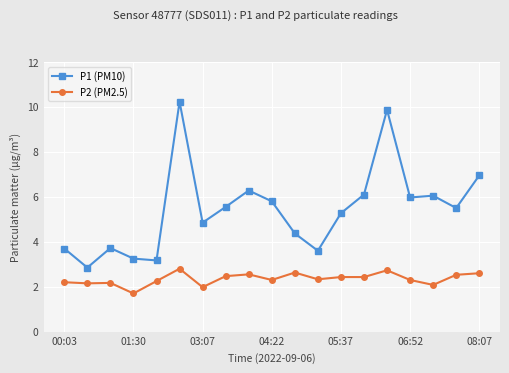

What is the value of the P2 (PM2.5) point at the 3rd from the left?

2.2